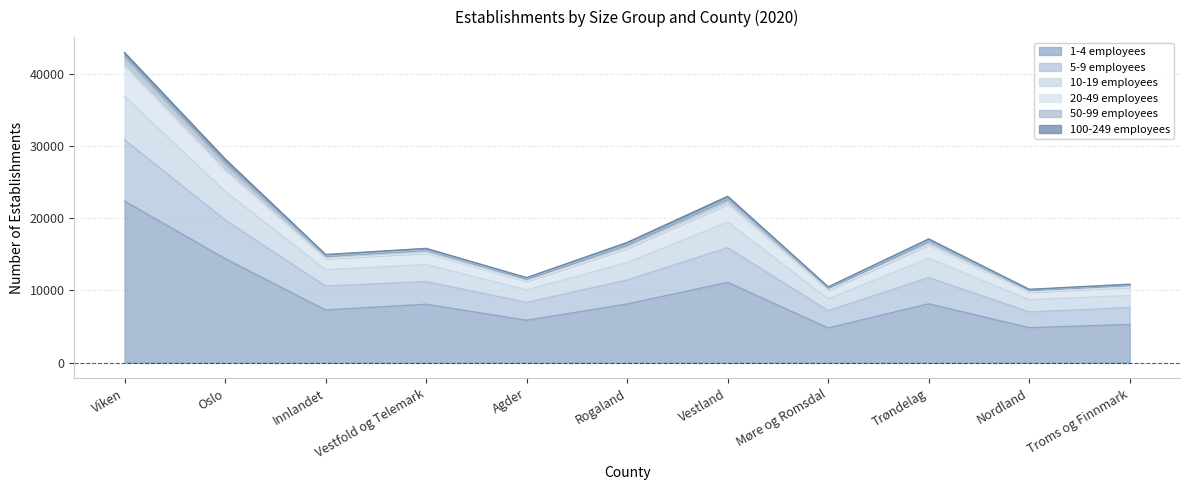

The value of 20-49 employees at Viken is 56732. True or false?

False